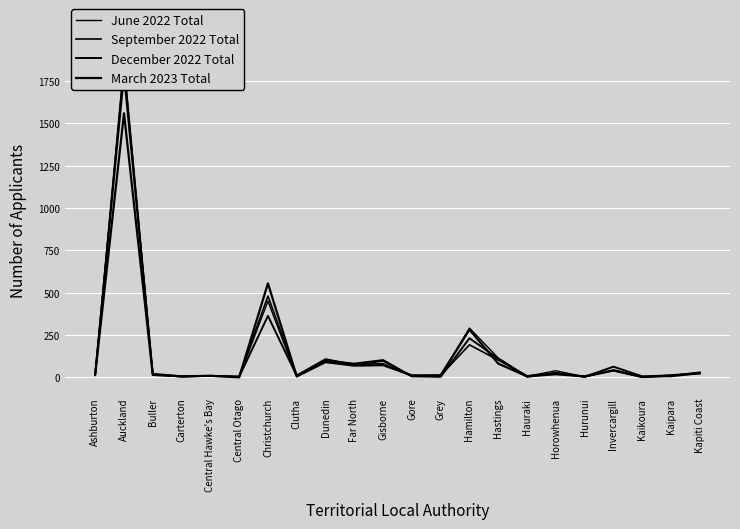

Which series ends up on top after the final intersection of March 2023 Total and December 2022 Total?

March 2023 Total